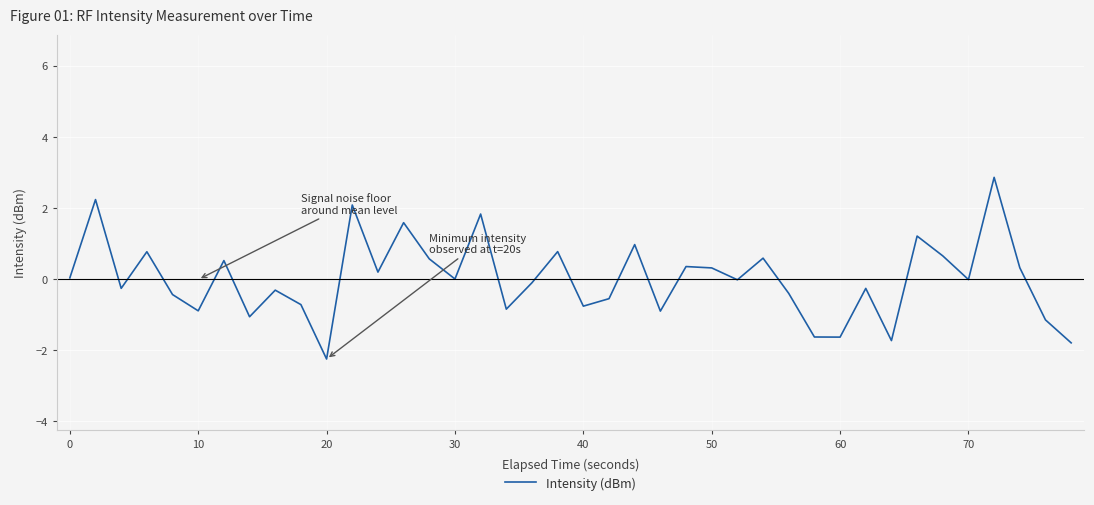

What is the greatest value displayed?

2.9